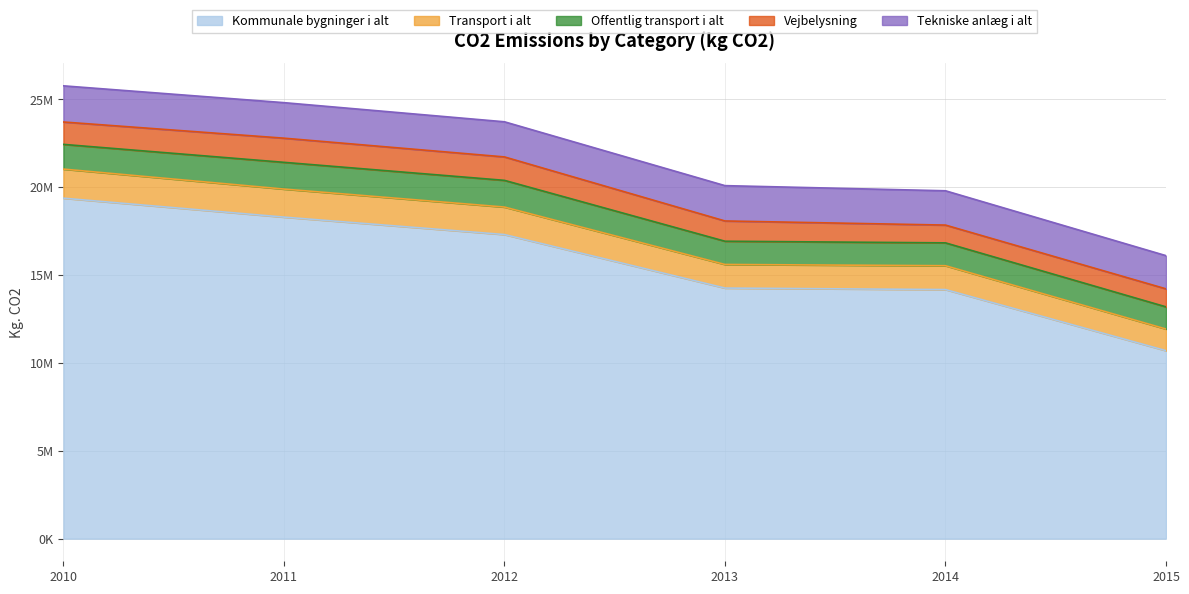

Reading left to right, transcribe all the data shown in this chart.

Kommunale bygninger i alt: 19370766.0	18294118.0	17301940.0	14256474.8	14171607.0	10694846.0
Transport i alt: 1655051.0	1595784.0	1563998.0	1343158.4	1357134.1	1231306.0
Offentlig transport i alt: 1406317.0	1521011.0	1519332.0	1322381.5	1300099.0	1261480.2
Vejbelysning: 1273572.0	1374350.0	1333688.0	1152871.8	1011649.9	1023917.0
Tekniske anlæg i alt: 2057816.0	2021523.0	1998767.0	2010203.0	1951970.0	1889479.0